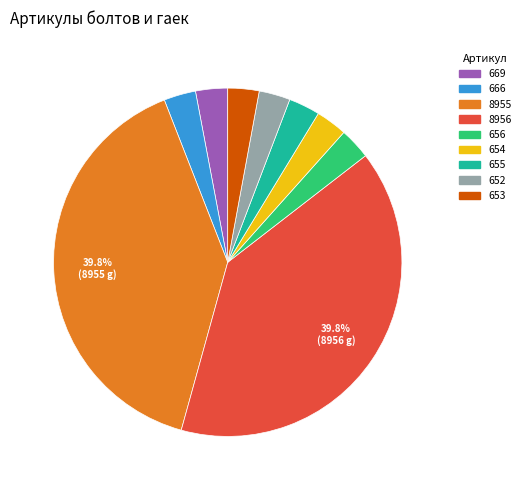

Is the sum of 652 and 654 greater than half?

No